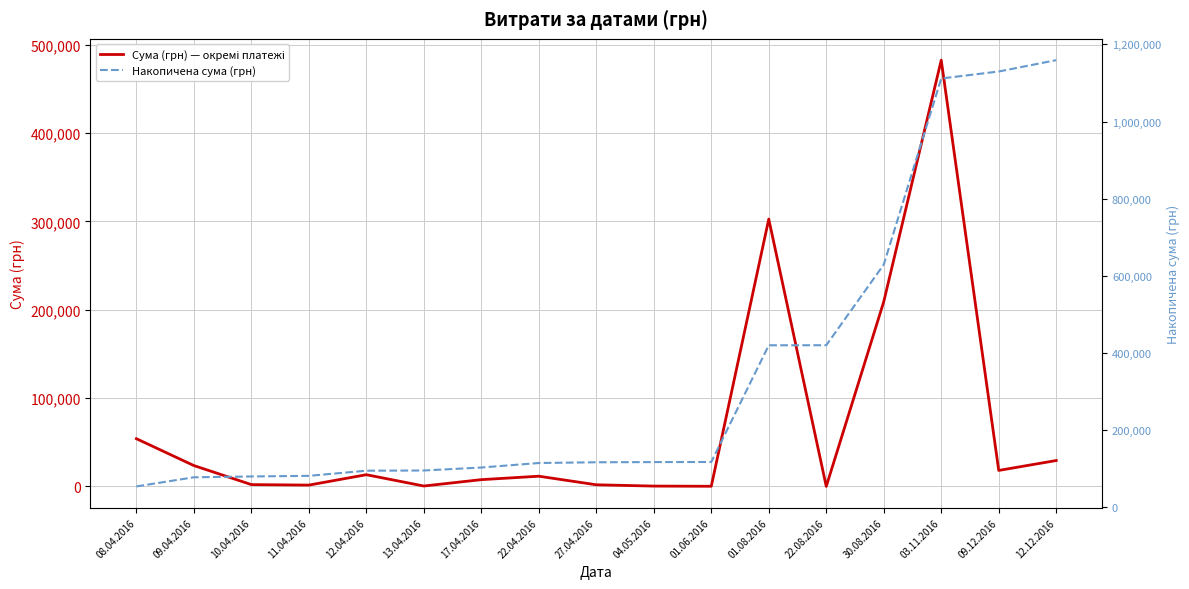

How many distinct data groups are displayed?

2